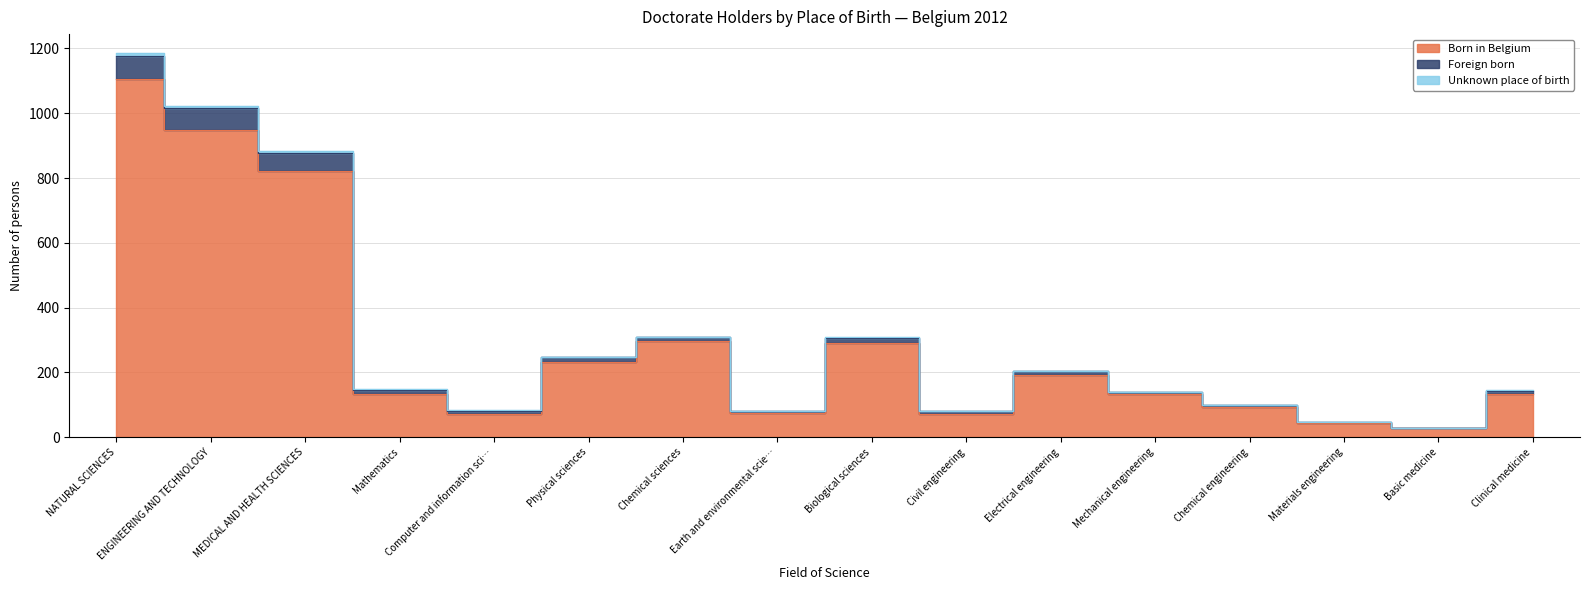

What is the label of the 6th point from the left?

Physical sciences